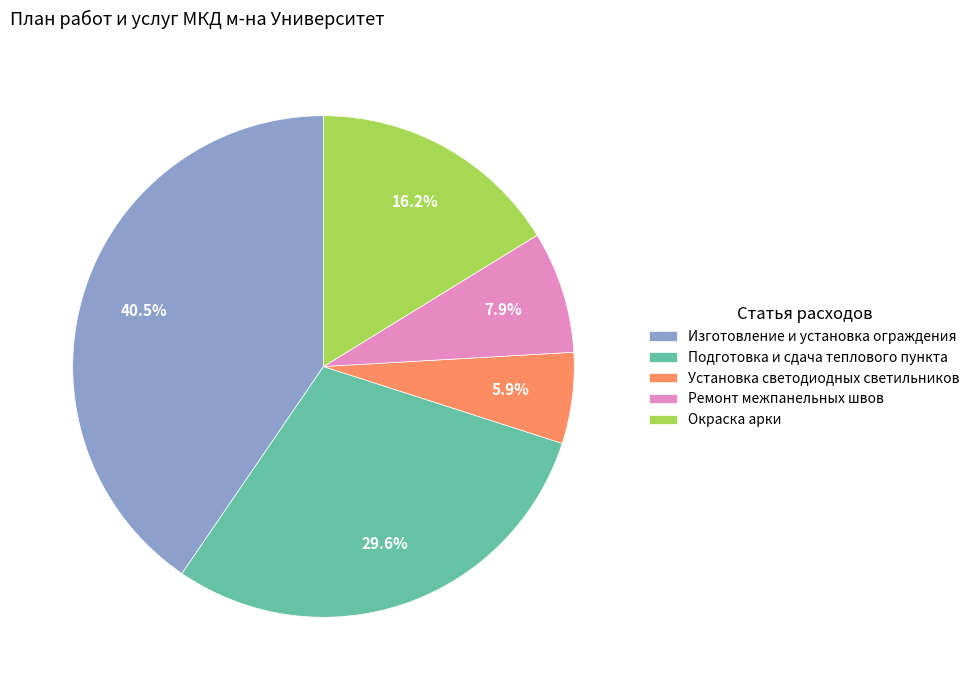

Combined, do Подготовка и сдача теплового пункта and Окраска арки account for over 50%?

No